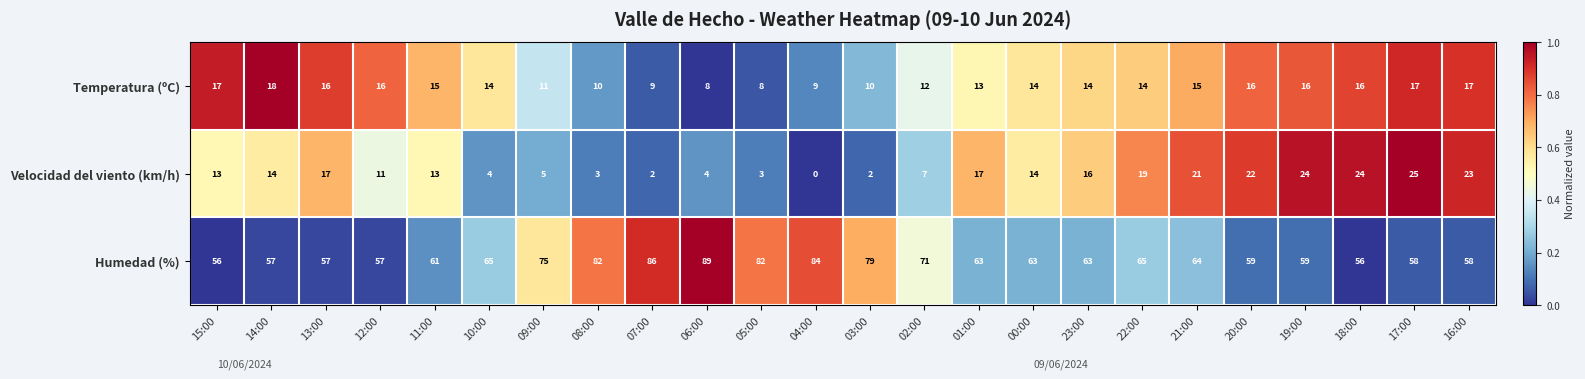

How many categories are shown in the chart?

24